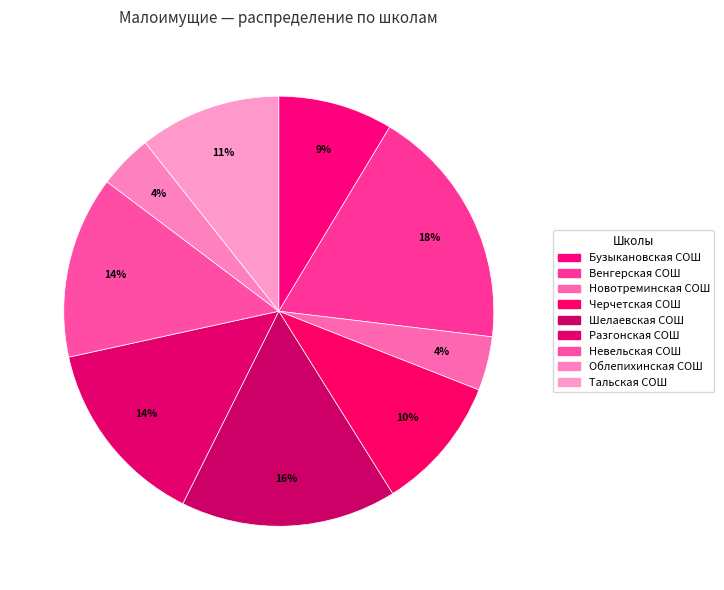

Does Облепихинская СОШ represent more than half of the total?

No